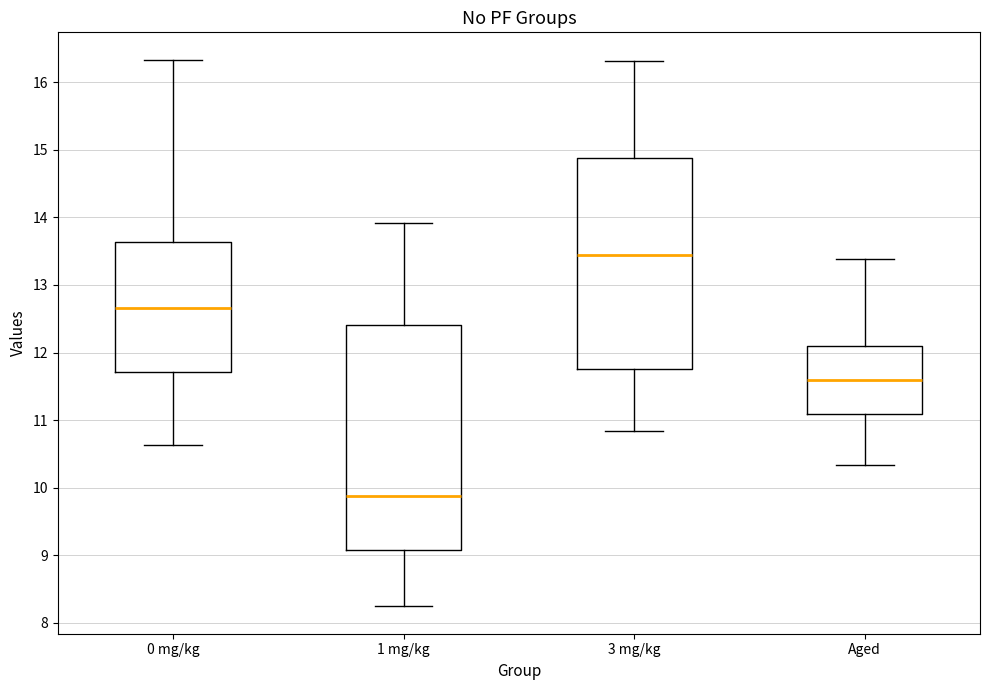

Which box's median line is the highest?

3 mg/kg